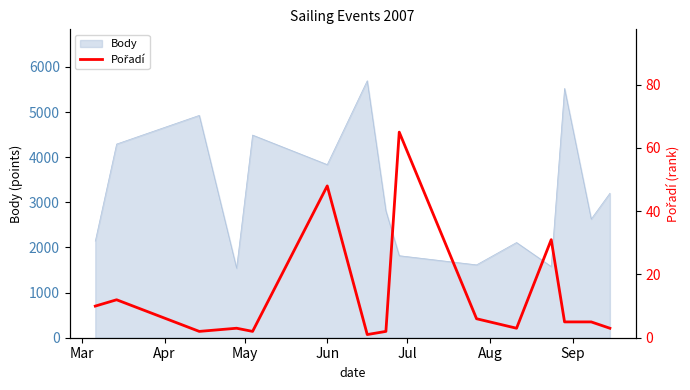

What is the minimum value for Body?

1540